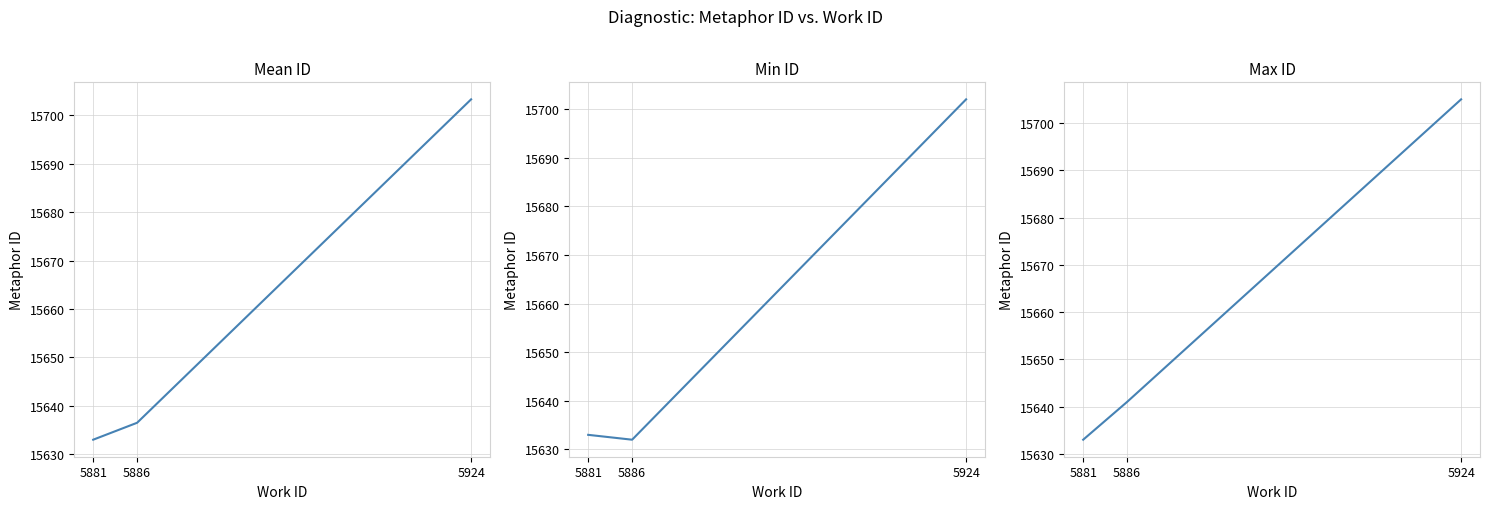

Which label corresponds to the largest value in the chart?

5924